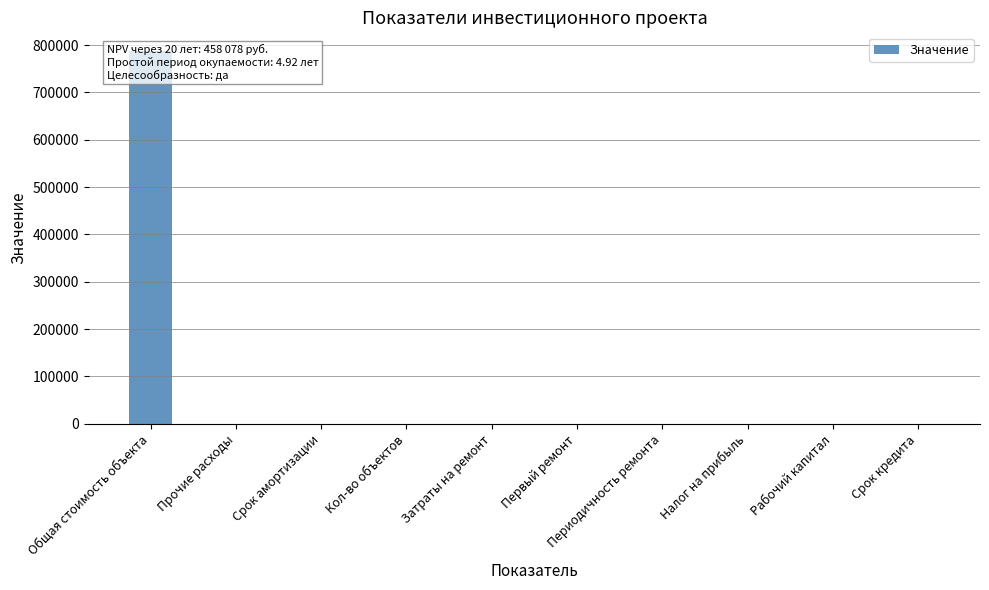

What value does the data have at Кол-во объектов?

1.0